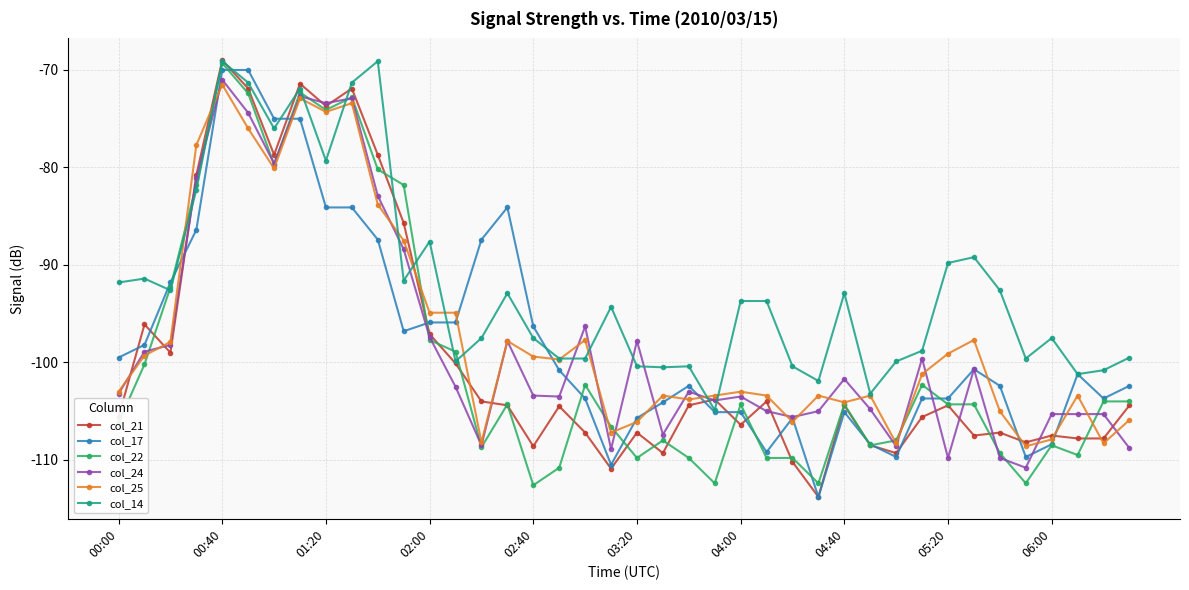

What is the greatest value displayed?

-69.0